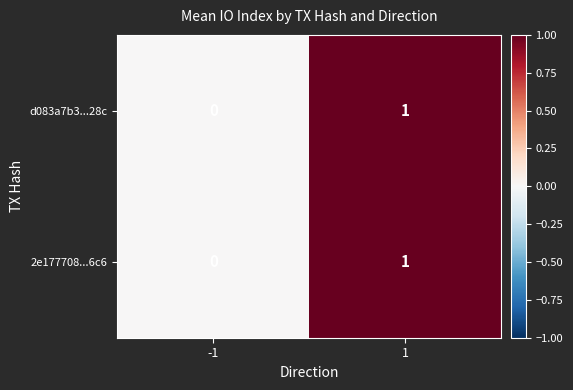

The value of 2e177708...6c6 at -1 is 0. True or false?

True